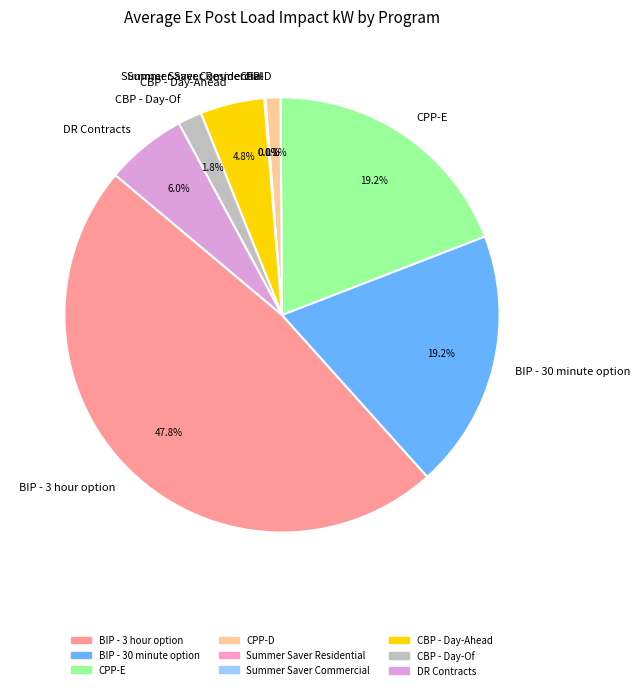

Approximately how many times larger is the value at CPP-D compared to CBP - Day-Of?

0.6